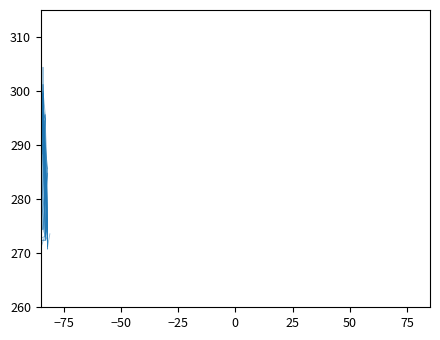

Count the number of categories in the chart.

40